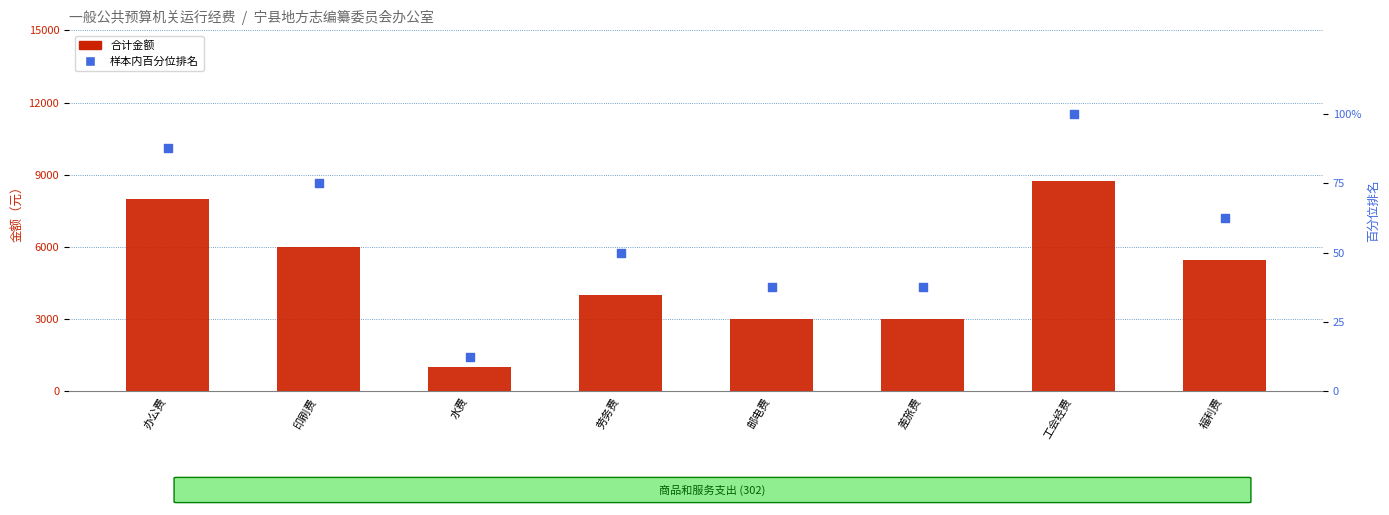

Is the value of 合计 (元) at 工会经费 greater than the value of 样本内百分位排名 at 差旅费?

No